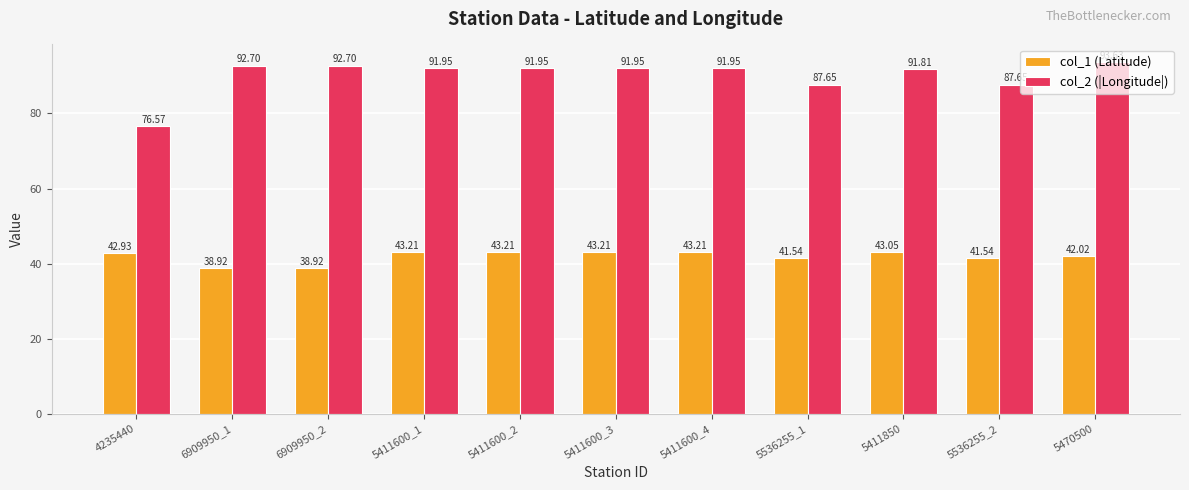

What is the total value across all series at 5411600_2?

135.2